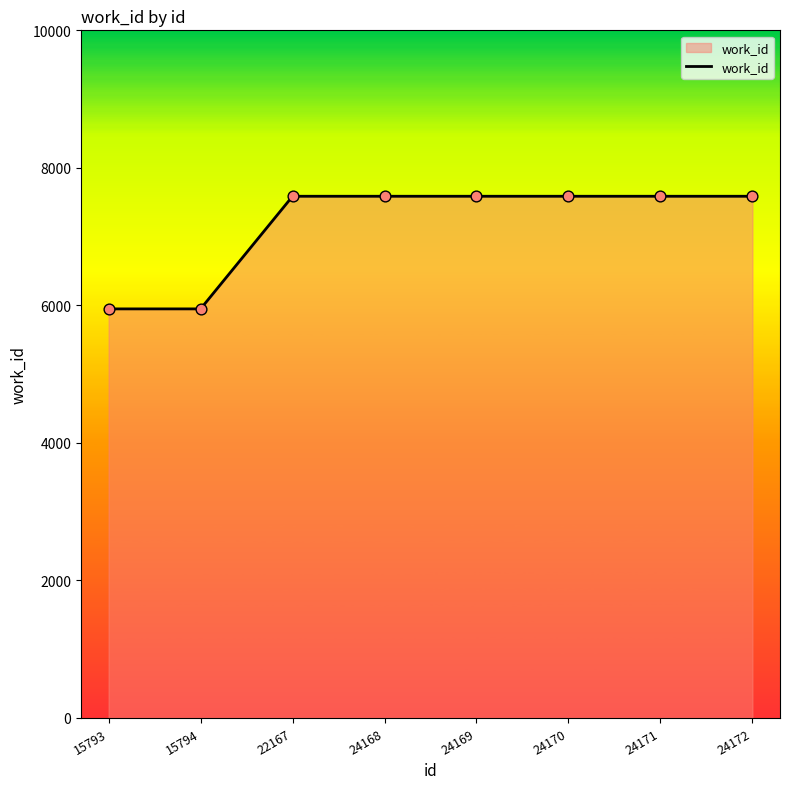

Which has a higher value, 24171 or 15793?

24171